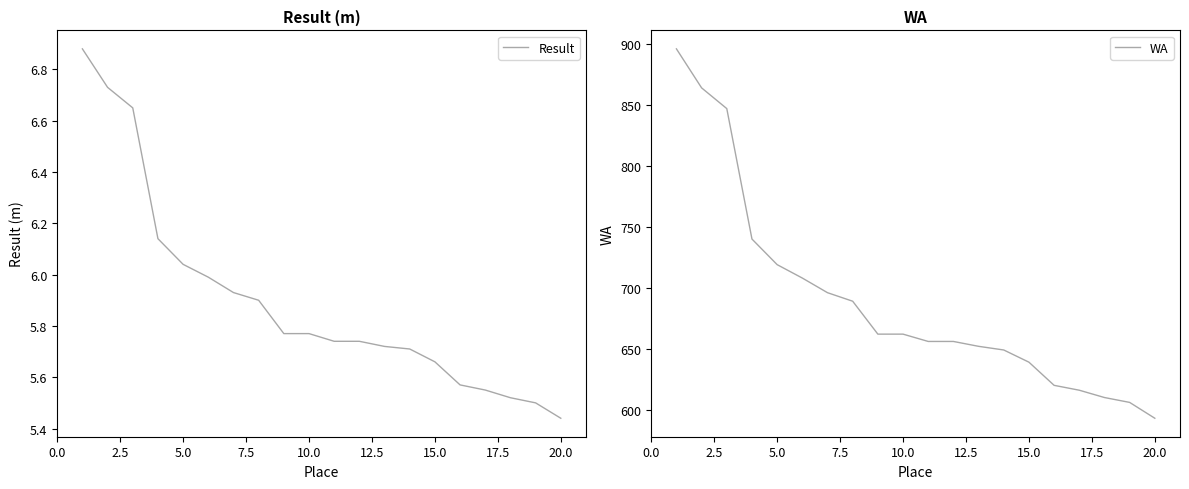

Is it true that Result equals 3.6 at 10.0?

False